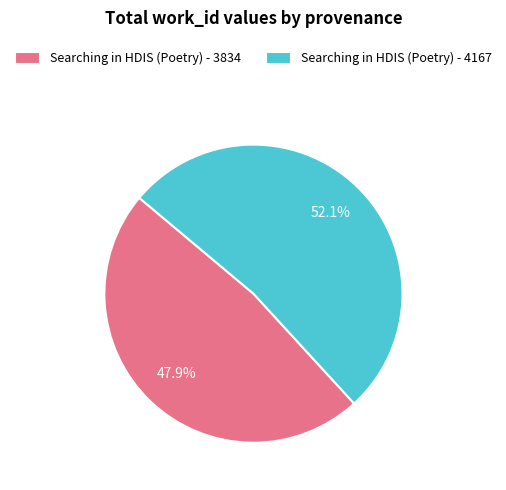

What percentage do Searching in HDIS (Poetry) - 4167 and Searching in HDIS (Poetry) - 3834 together represent?

100.0%